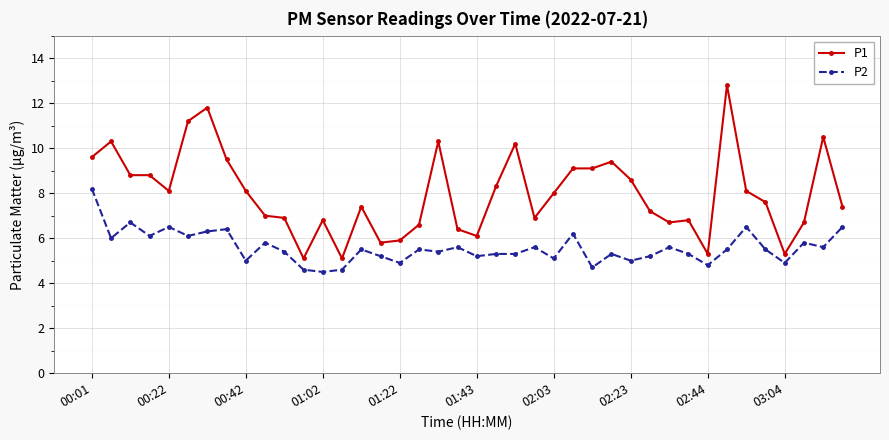

What are all the series names shown in the legend?

P1, P2